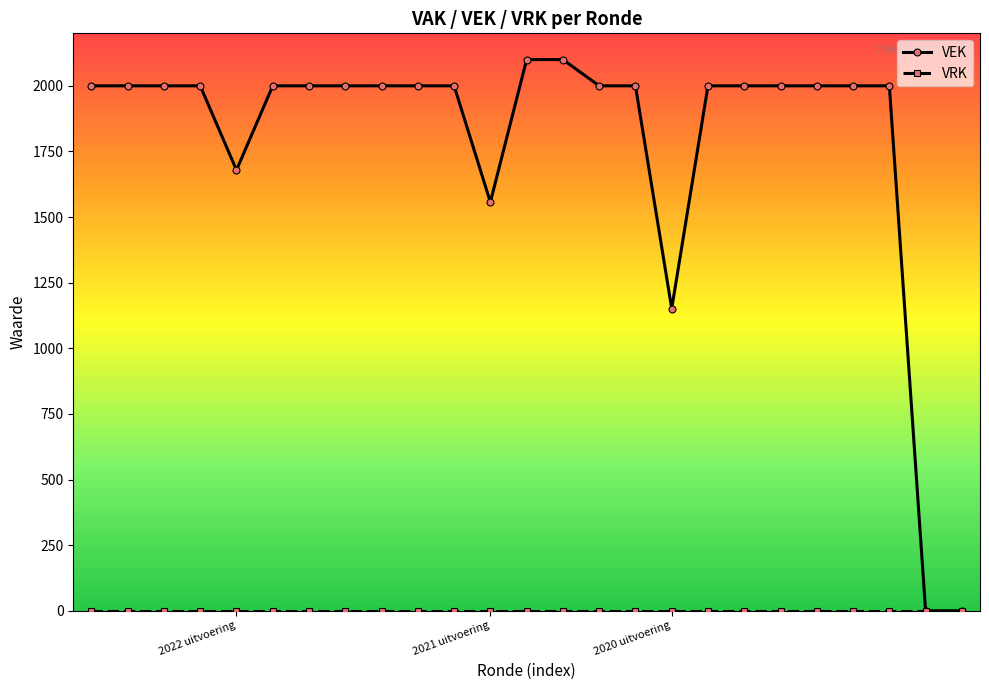

What is the maximum value for VEK?

2100